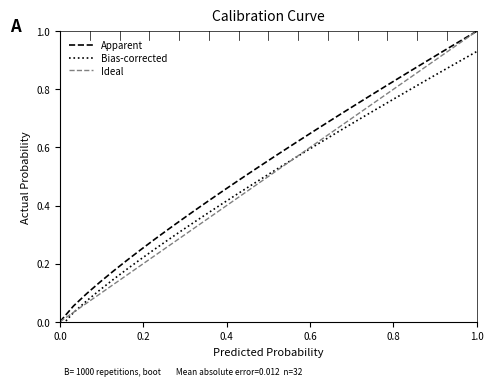

What is the value of the 6th point from the left?

0.2